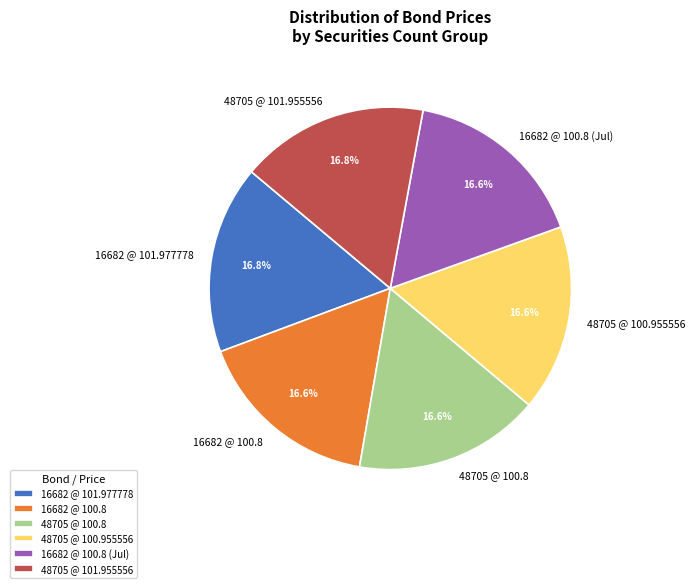

Approximately how many times larger is the value at 48705 @ 101.955556 compared to 48705 @ 100.955556?

1.0